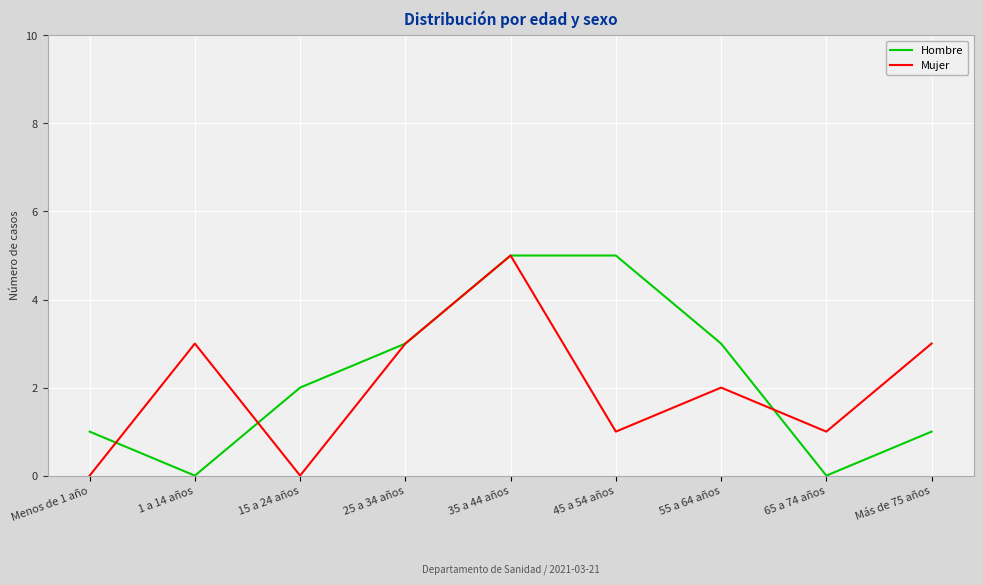

How many interior local valleys does the Hombre series have?

2